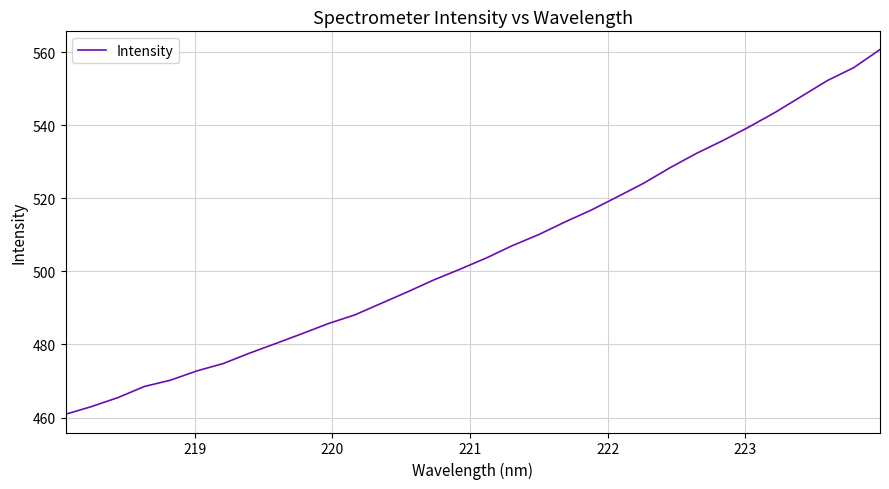

What is the minimum value shown in the chart?

460.9